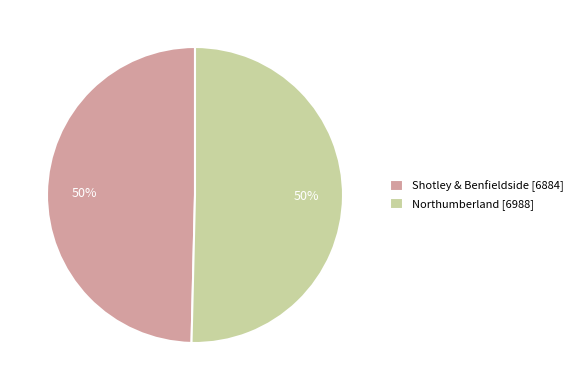

To the nearest percent, what is the combined percentage of Shotley & Benfieldside [6884] and Northumberland [6988]?

100%